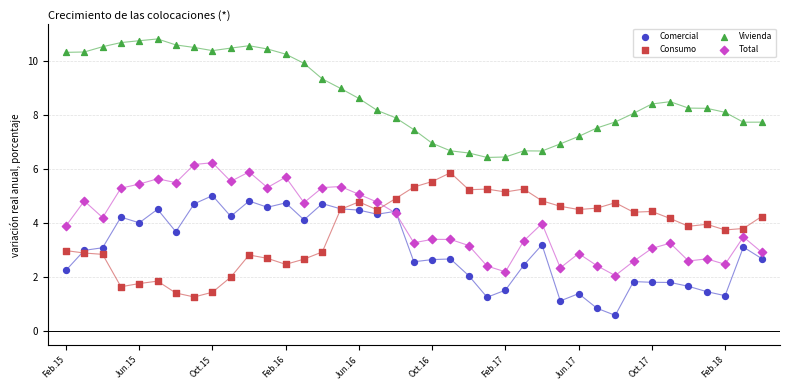

Which series contains the highest Y value?

Vivienda